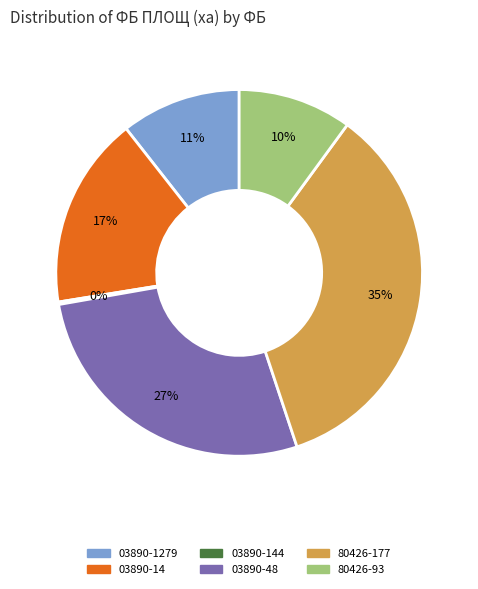

To the nearest percent, what is the difference between the largest and smallest slice percentages?

35%